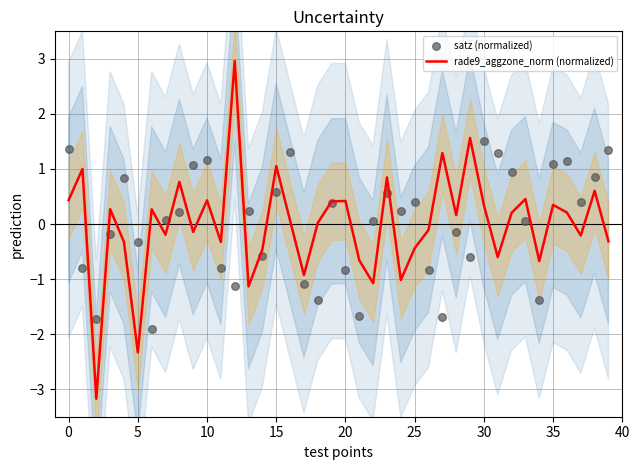

Which series reaches the minimum Y coordinate?

rade9_aggzone_norm (normalized)